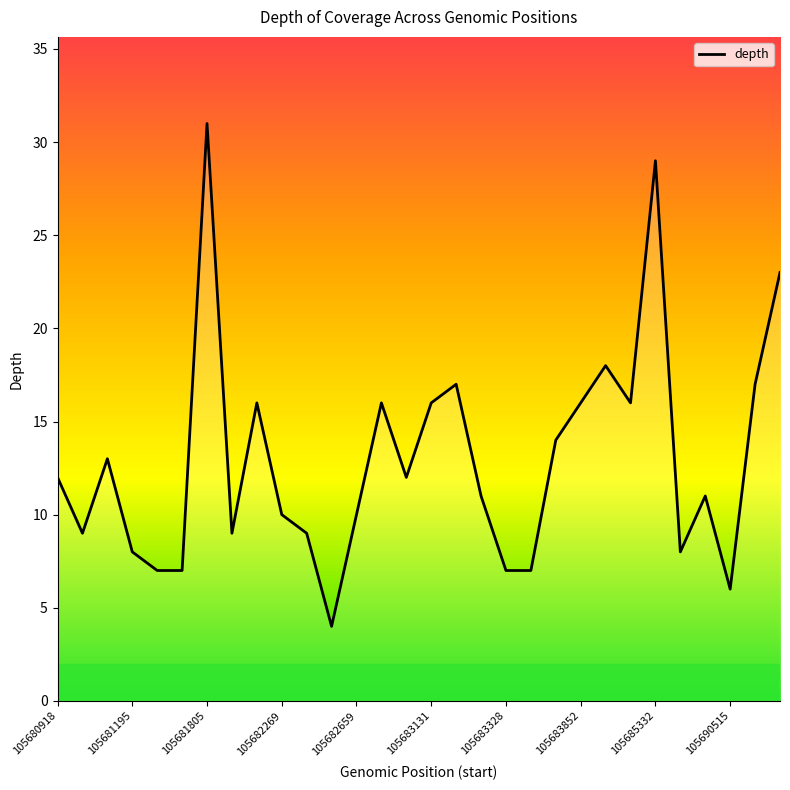

What is the difference between the maximum and minimum values?

27